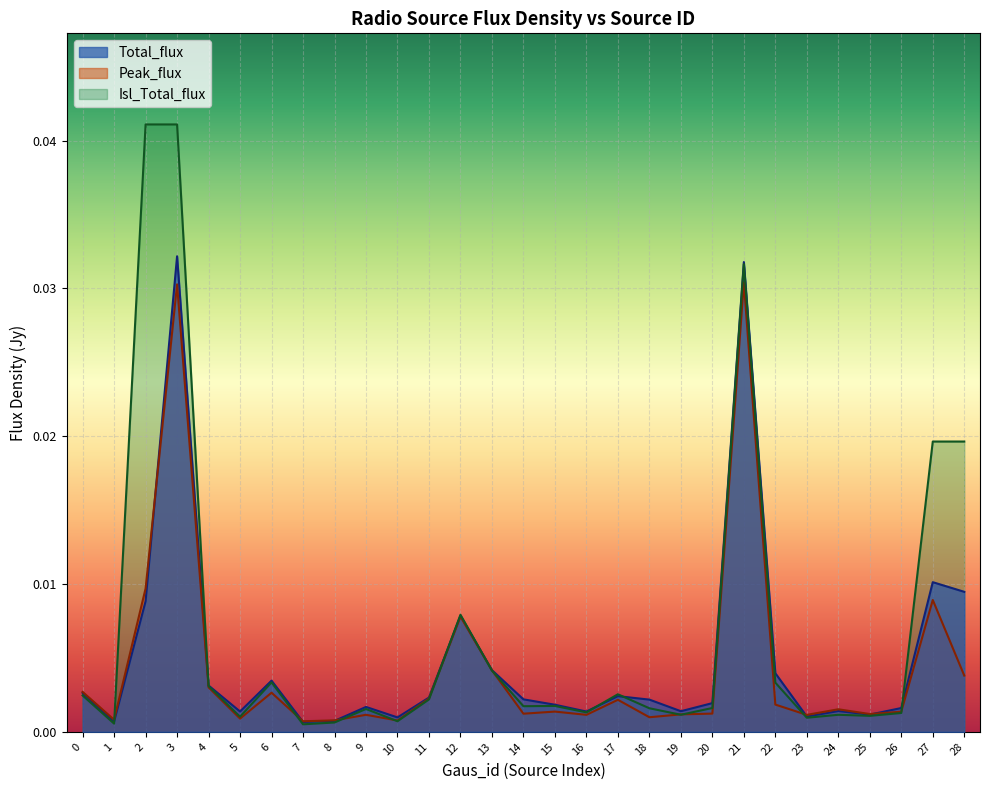

At 12, list the series in order from largest to smallest.

Isl_Total_flux, Total_flux, Peak_flux